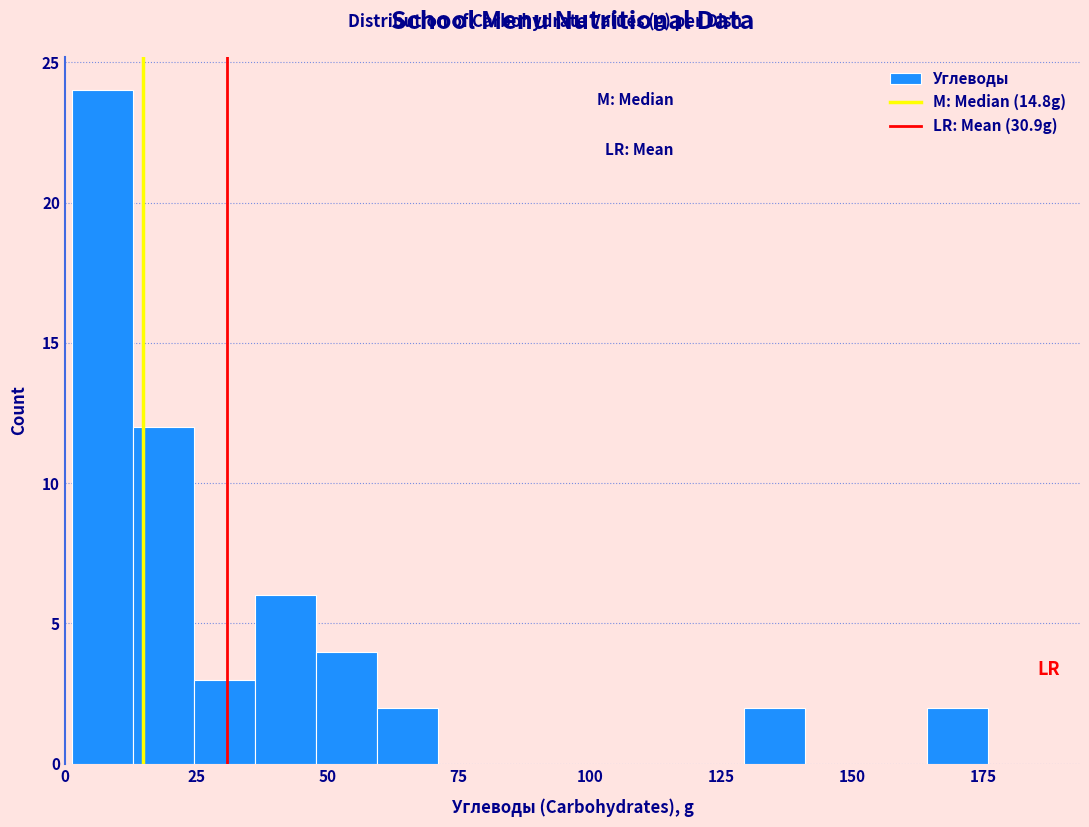

Read against the x-axis, roughly where is the centre of the tallest bar?

5